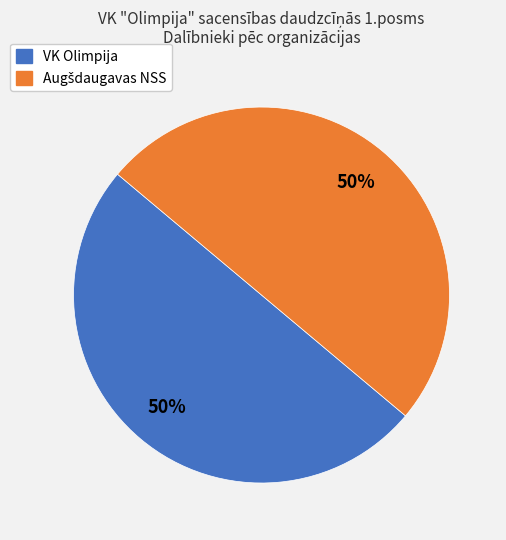

The VK Olimpija slice represents 50% of the pie. True or false?

True